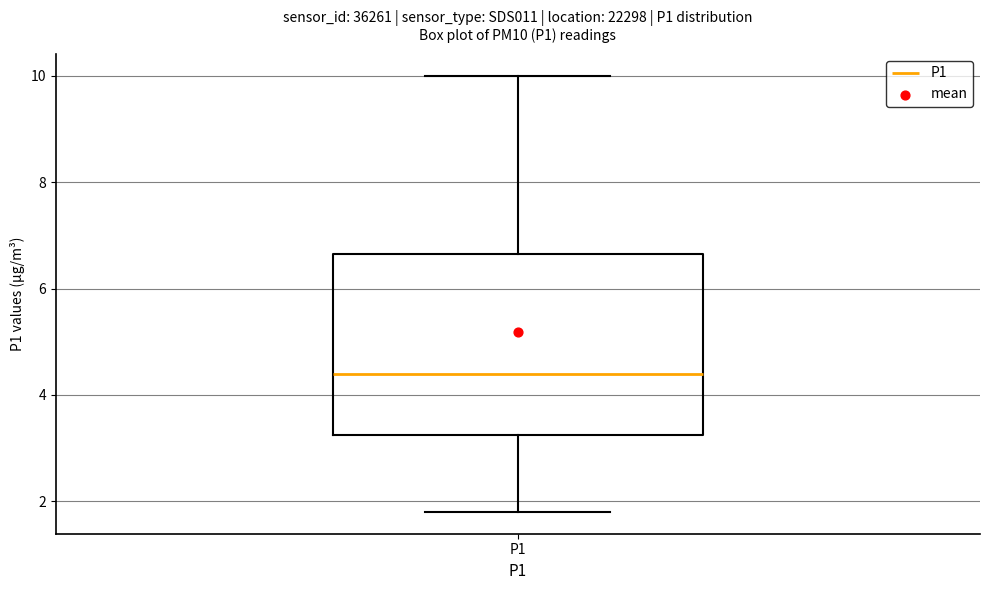

Read this box plot against the y-axis: the position of the median line, the range covered by the box, and the ends of both whiskers. The values are not printed on the chart, so give them approximately, as read against the axis.

median 4.4, box 3.2 to 6.6, whiskers 1.8 to 10.0